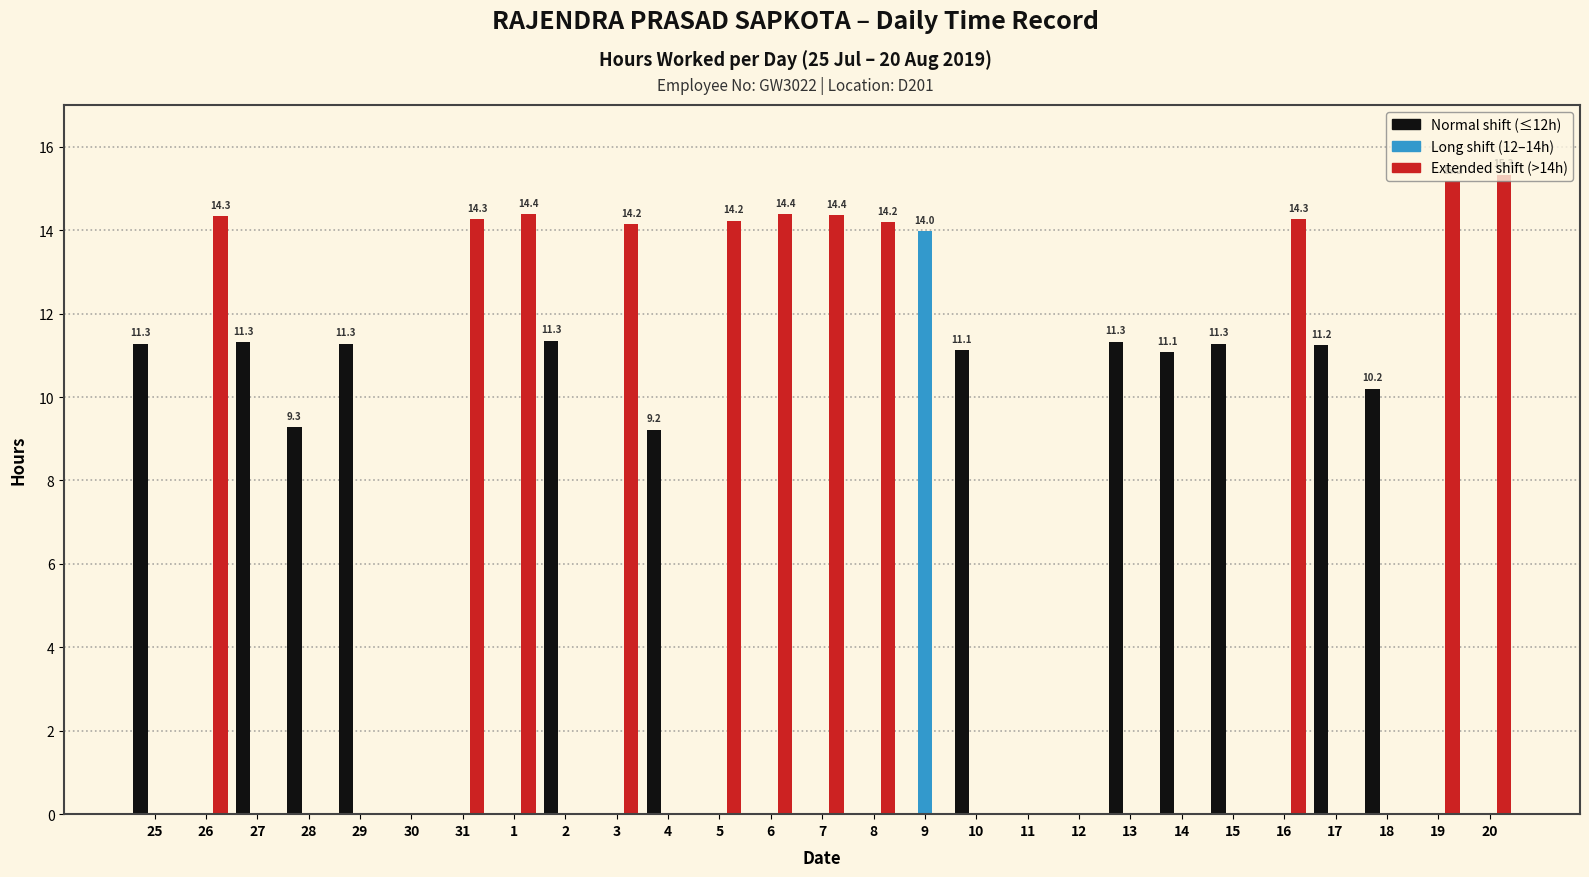

What is the greatest value displayed?

15.3